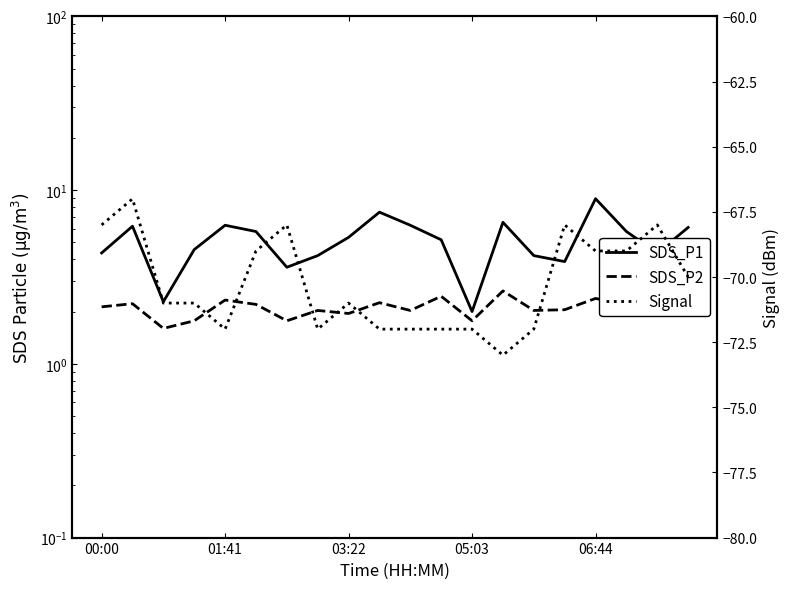

How many lines are shown in the chart?

3